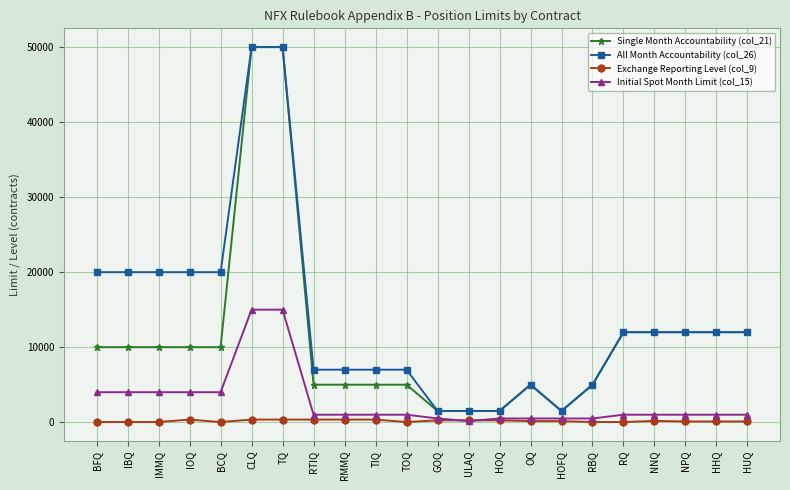

True or false: Single Month Accountability (col_21) and Exchange Reporting Level (col_9) cross at least once.

False